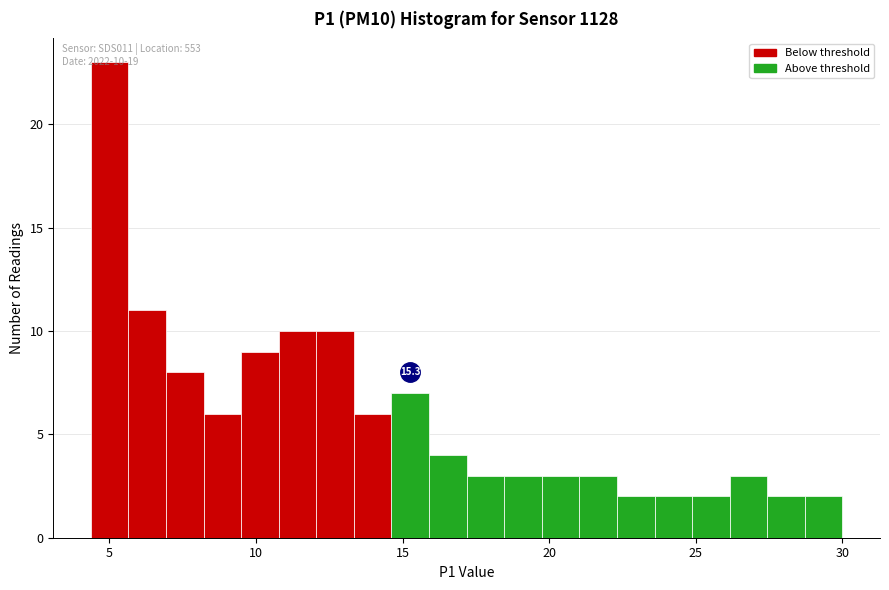

Around what value on the x-axis is the tallest bar? Give the approximate position of its centre, as read against the axis.

5.0